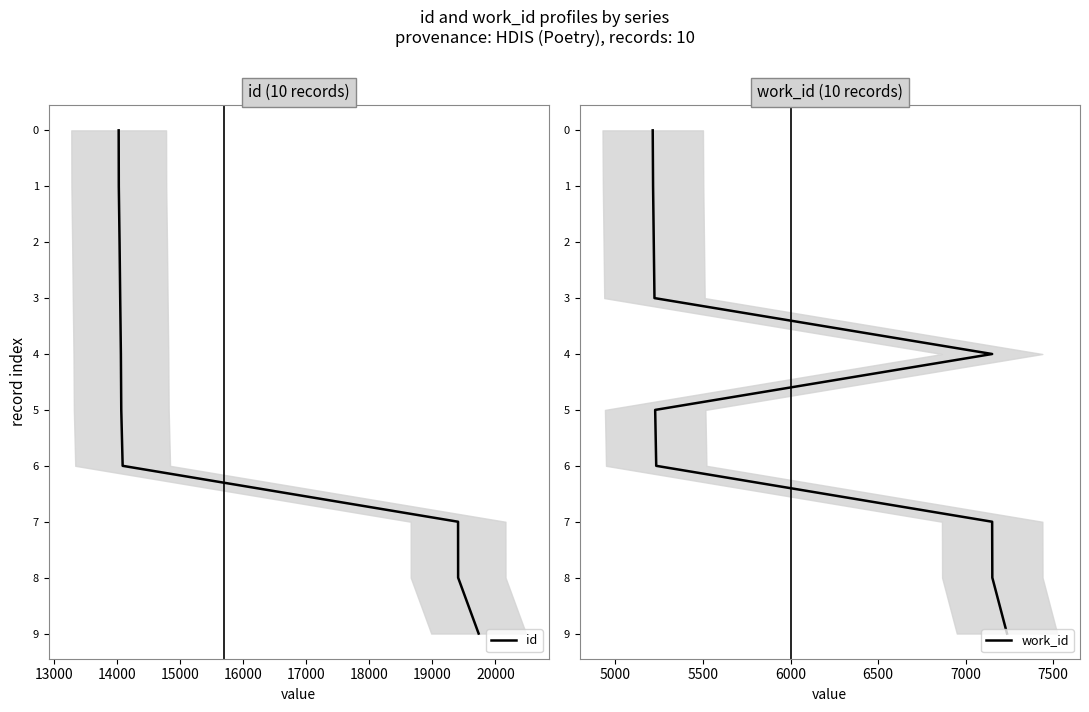

Is it true that id equals 5 at 15000?

False